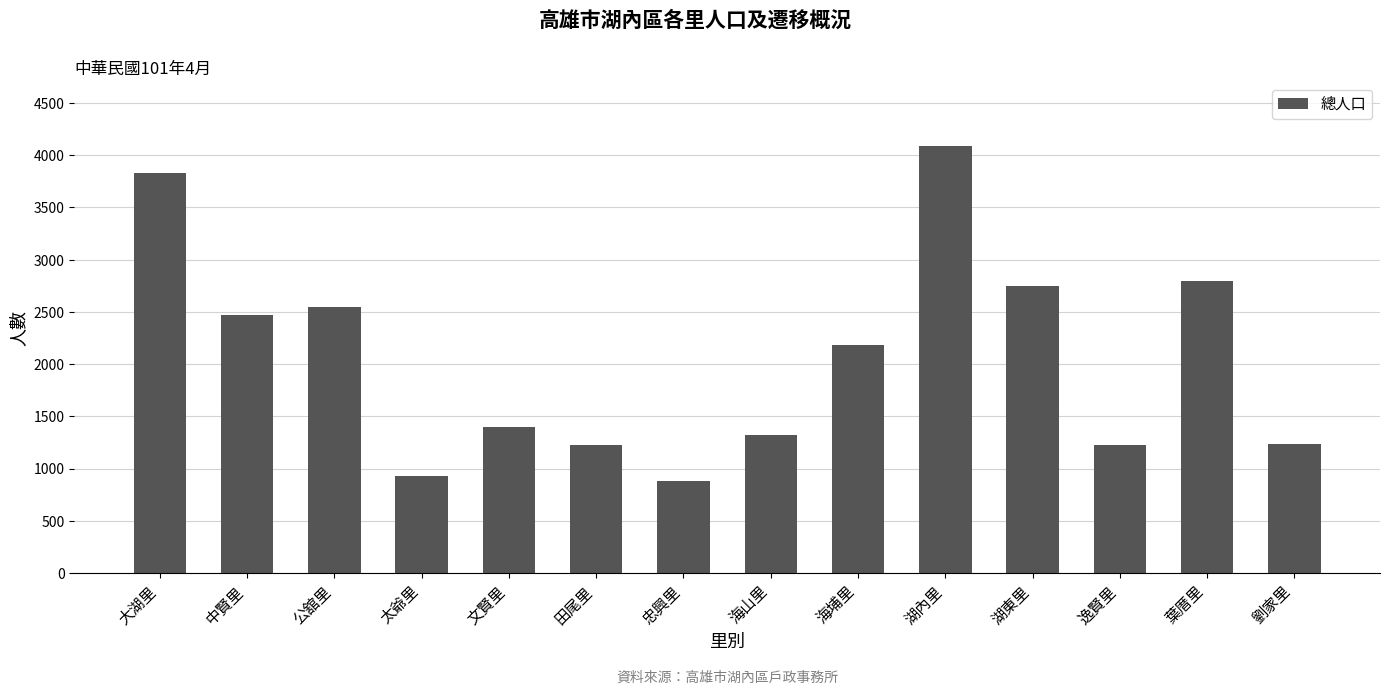

Which label corresponds to the largest value in the chart?

湖內里